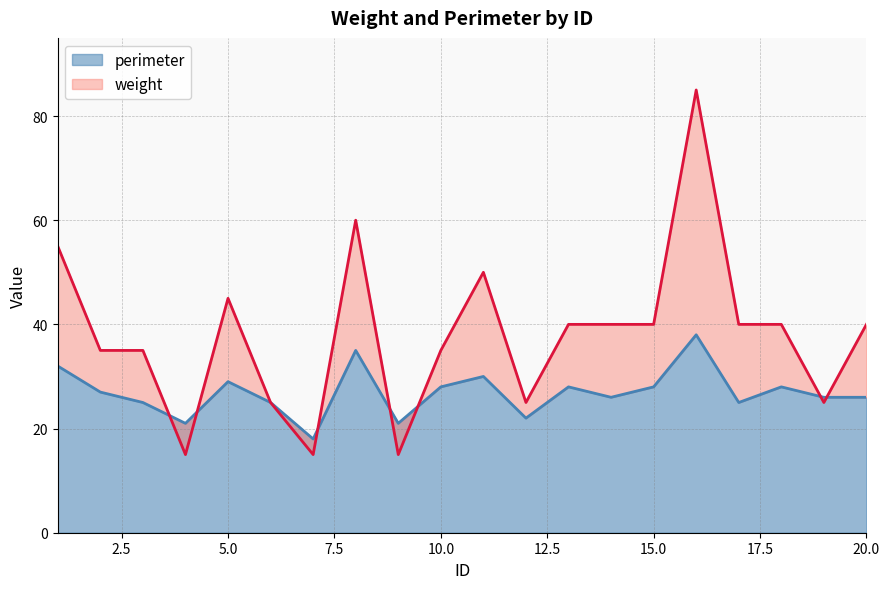

Which series changed the most between 8 and 17?

weight